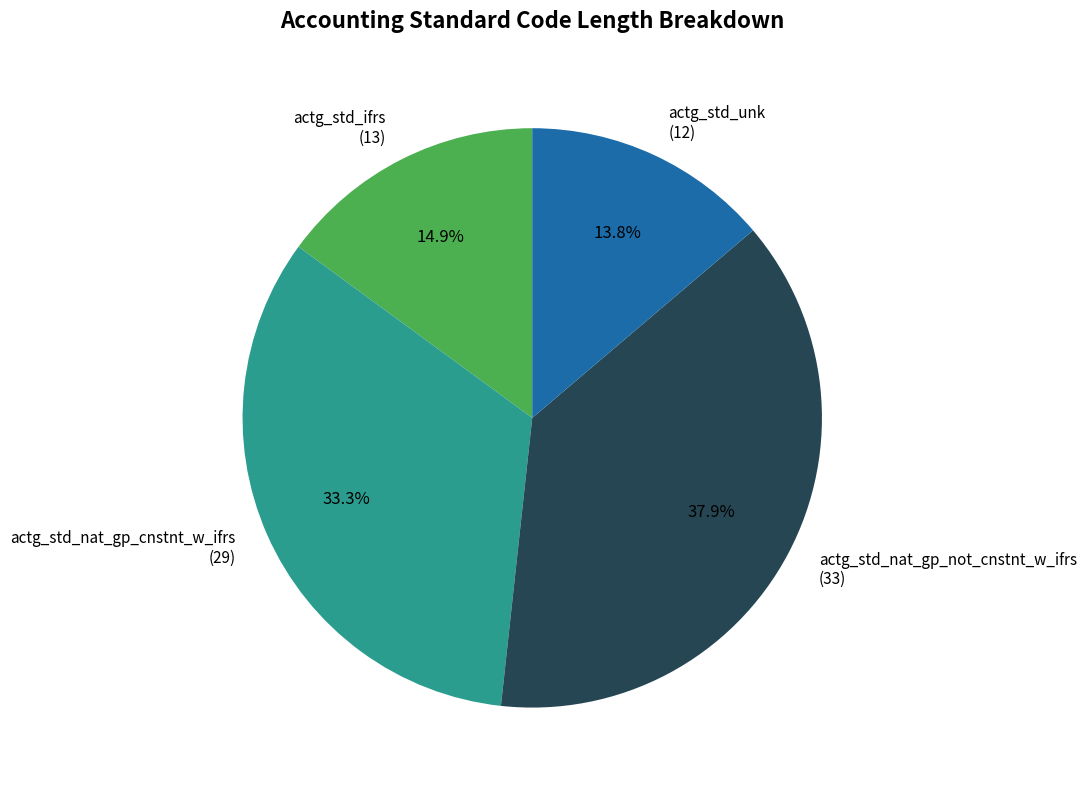

Rank the categories by value from lowest to highest.

actg_std_unk, actg_std_ifrs, actg_std_nat_gp_cnstnt_w_ifrs, actg_std_nat_gp_not_cnstnt_w_ifrs